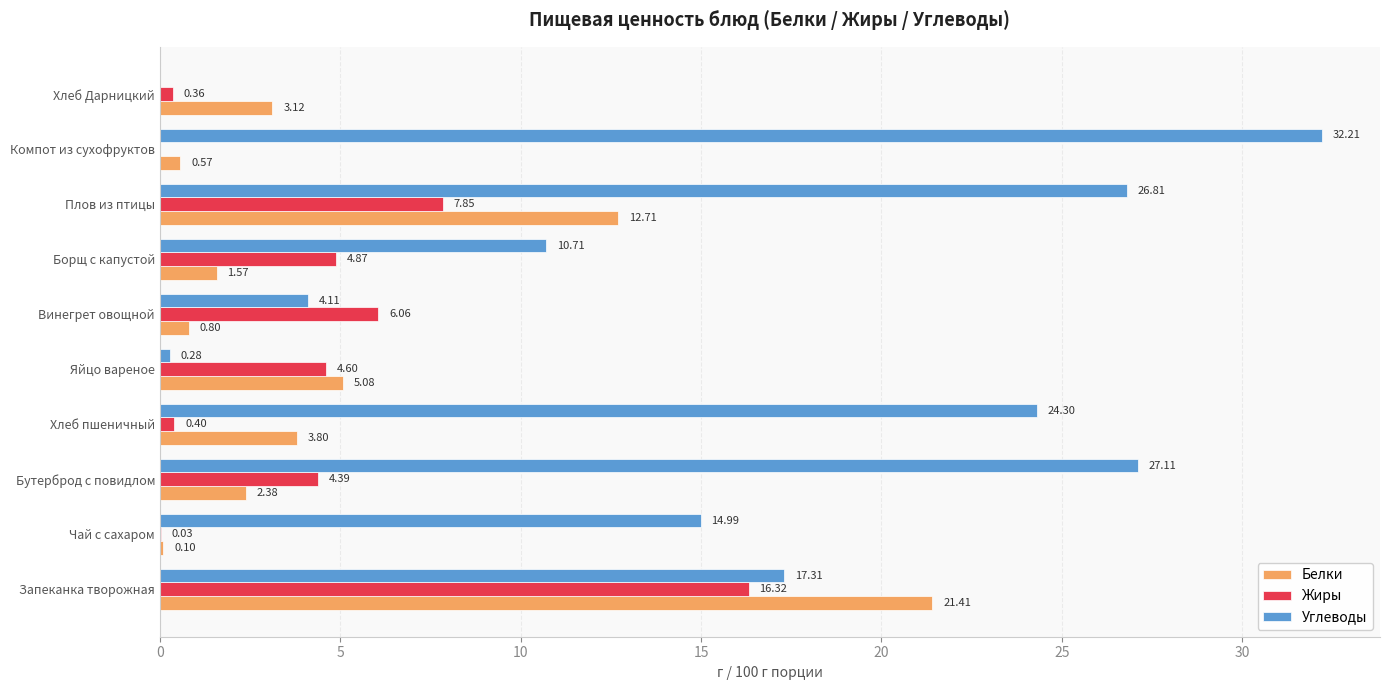

How many distinct data groups are displayed?

3